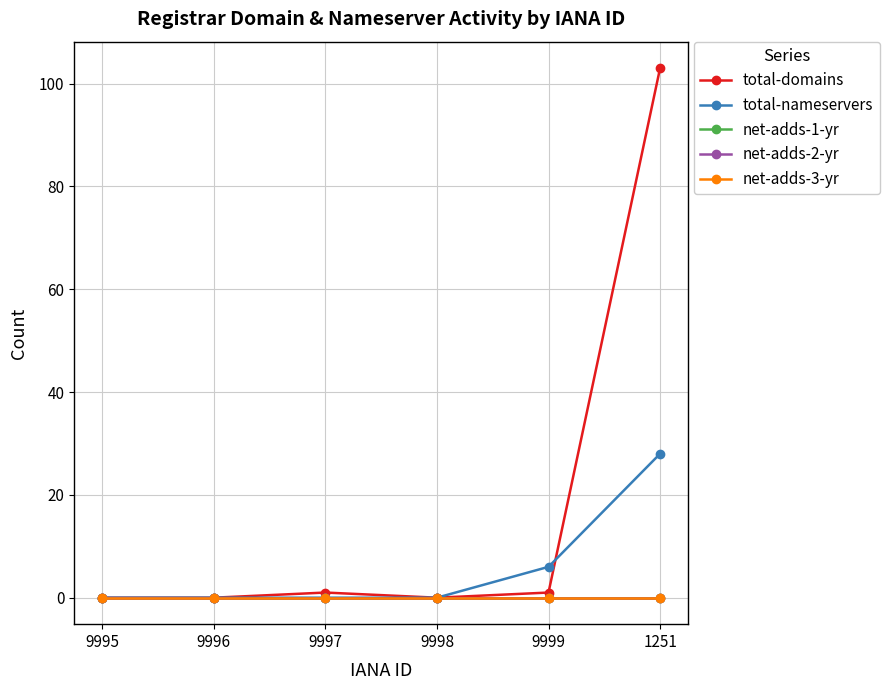

Does the chart have visible grid lines?

Yes